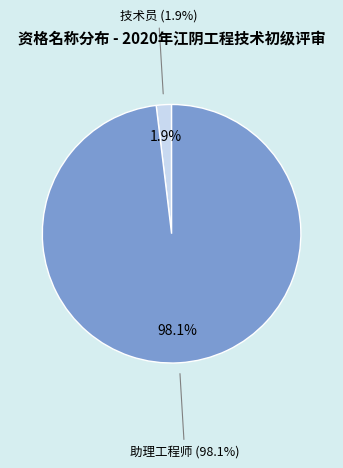

Is there a majority slice in this chart?

Yes